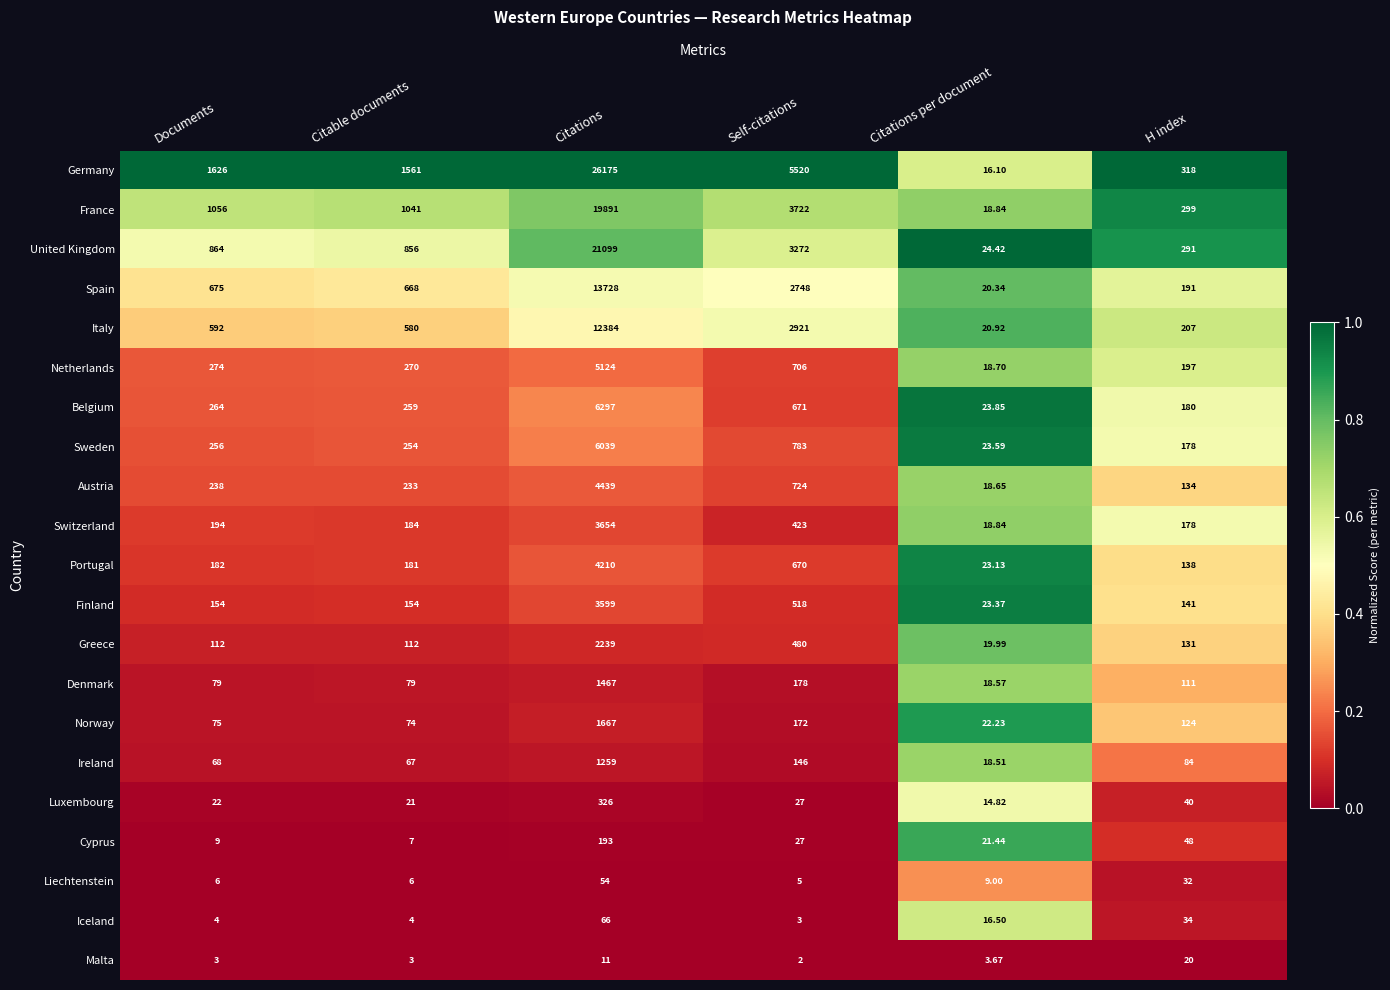

Where does the Norway series first go above 124?

Citations